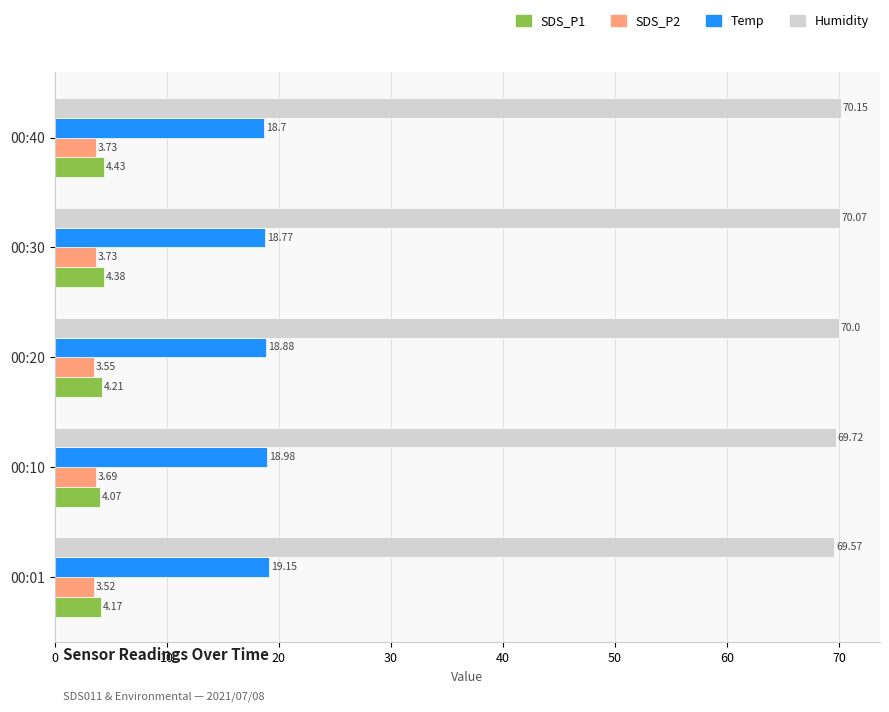

Rank the series by their maximum value, from lowest to highest.

SDS_P2, SDS_P1, Temp, Humidity